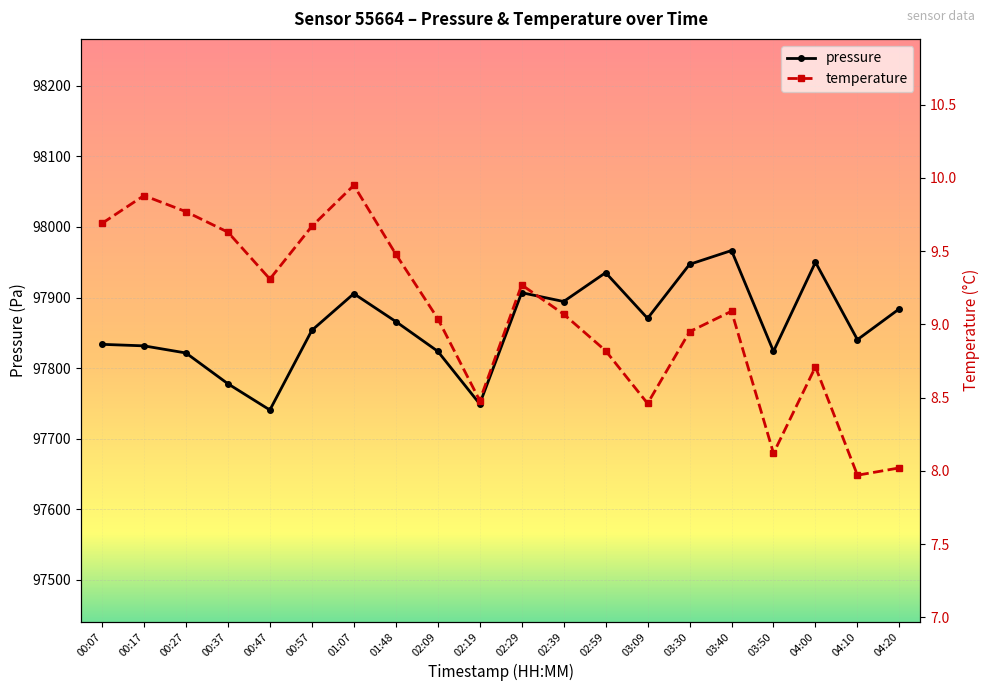

True or false: pressure has more than 2 interior local peaks.

True